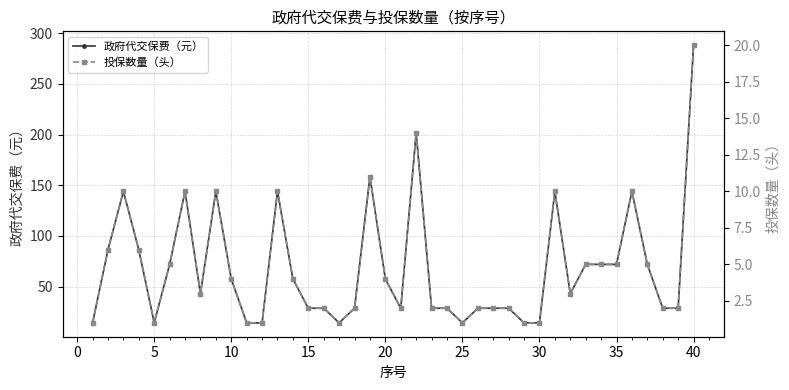

At which label does 政府代交保费（元） reach its peak?

40